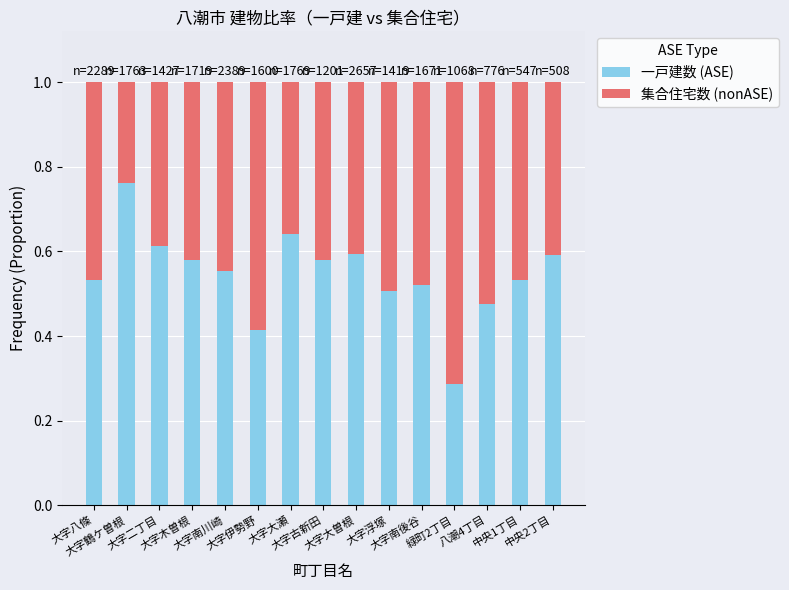

Count the 一戸建数 (ASE) values in the range 0 to 1.

15